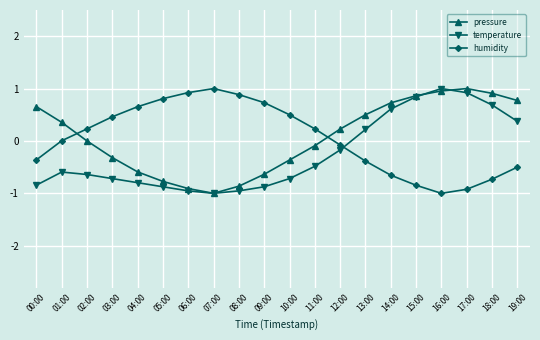

What is the difference between the pressure values at 16:00 and 12:00?

0.7